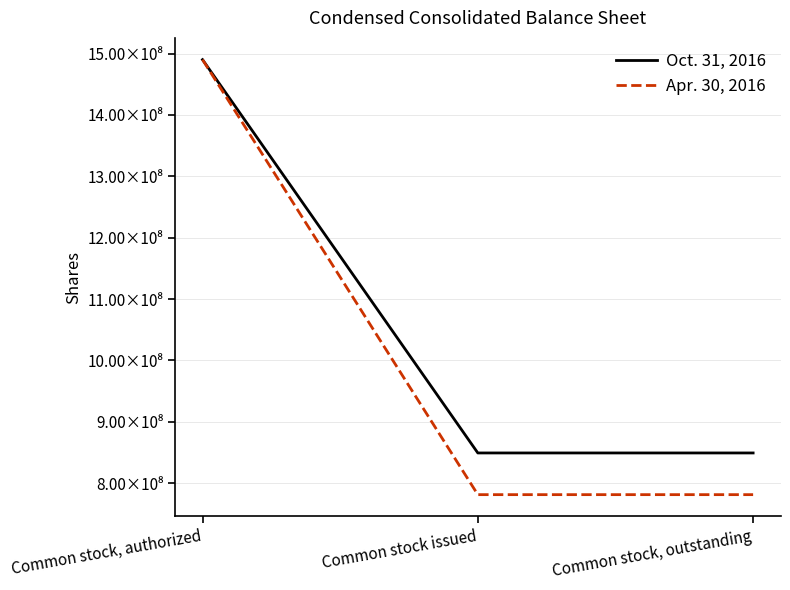

Reading right to left, what are all the values shown in this chart?

Oct. 31, 2016: 849154665	849154665	1490000000
Apr. 30, 2016: 781233338	781233338	1490000000